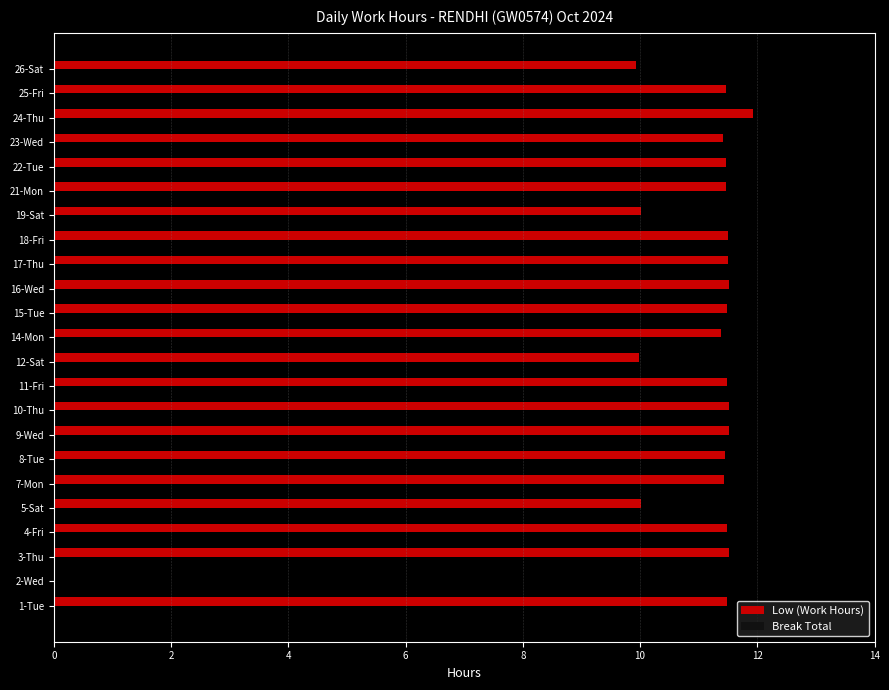

Which has a higher value, 8-Tue or 26-Sat?

8-Tue